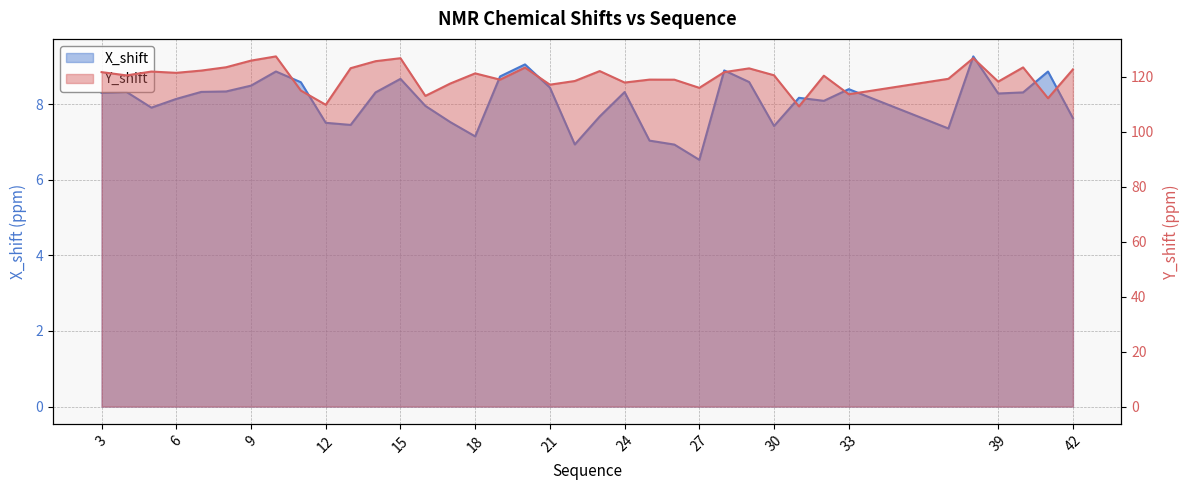

Which category has the highest value in the Y_shift series?

10